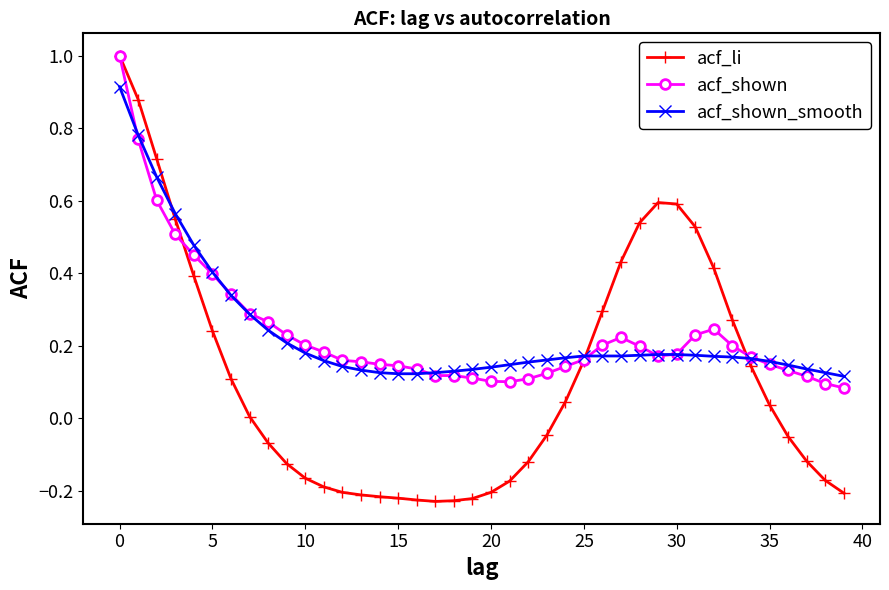

What is the maximum value shown in the chart?

1.0